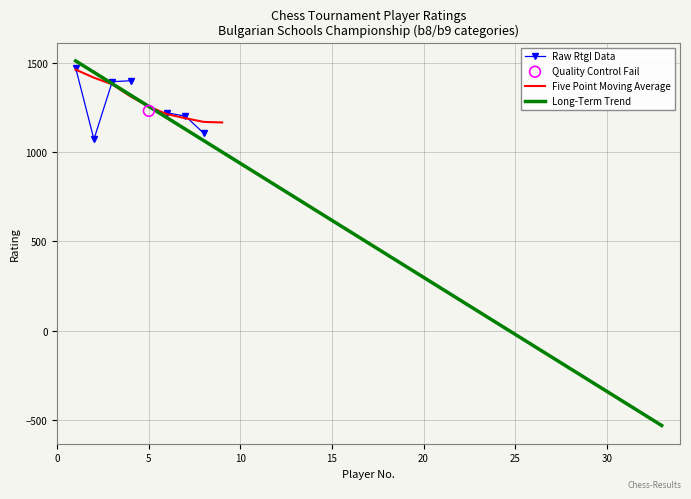

Which series contains the highest Y value?

Long-Term Trend